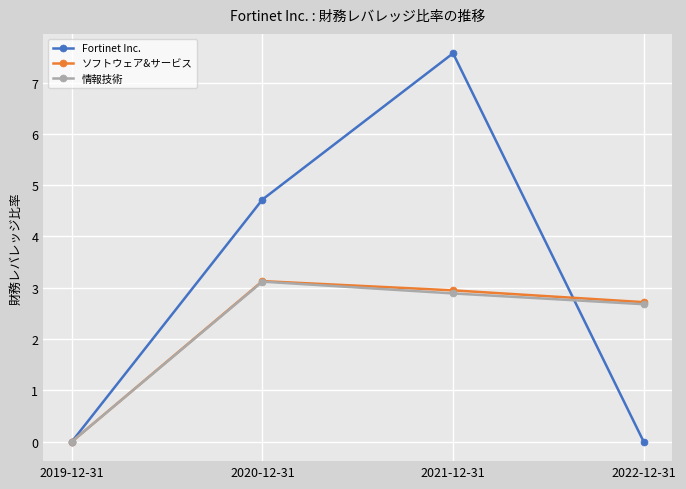

What is the label of the 3rd point from the right?

2020-12-31